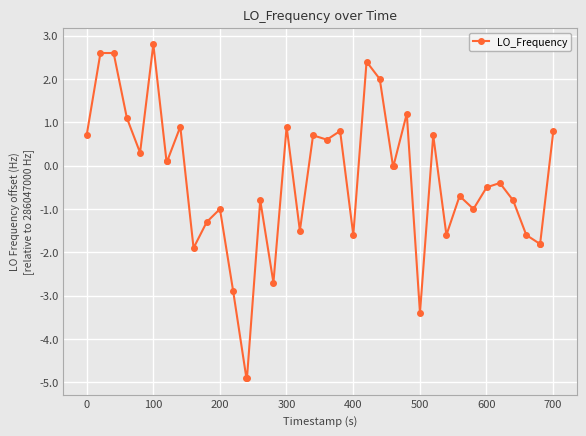

Reading right to left, what are all the values shown in this chart?

0.8	-1.8	-1.8	-1.6	-0.8	-0.4	-0.5	-1.0	-0.7	-1.6	0.7	-3.4	1.2	0.0	0.0	2.0	2.4	-1.6	0.8	0.6	0.7	-1.5	0.9	-2.7	-0.8	-4.9	-4.9	-2.9	-1.0	-1.3	-1.9	0.9	0.1	0.1	2.8	0.3	1.1	2.6	2.6	0.7